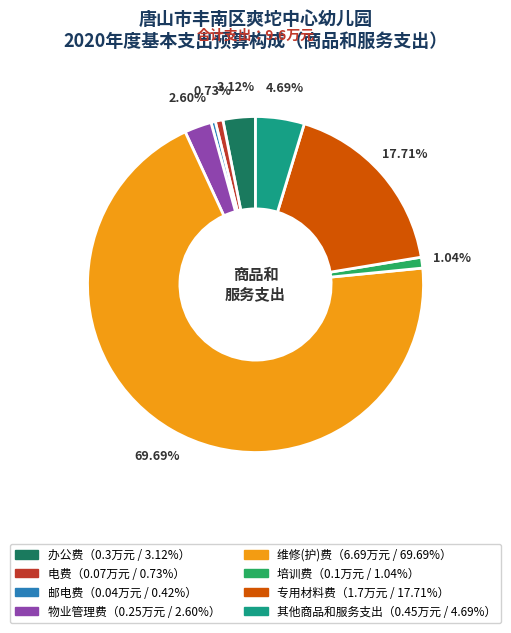

Is there a majority slice in this chart?

Yes